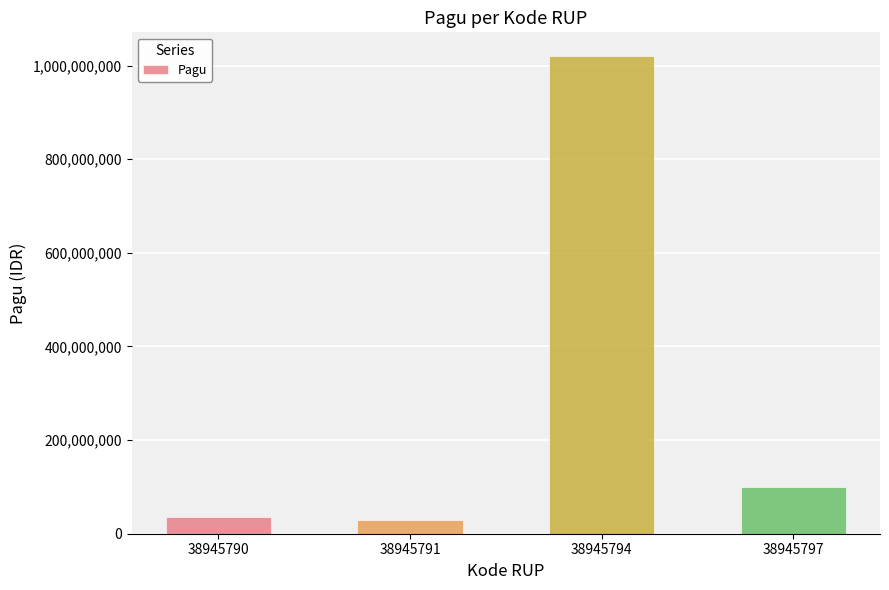

Reading left to right, extract all data points from this chart.

38945790=36000000	38945791=30000000	38945794=1020000000	38945797=100000000